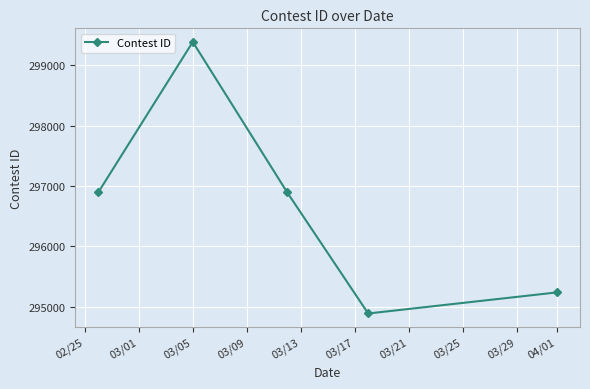

What is the value of the 1st point from the left?

296897